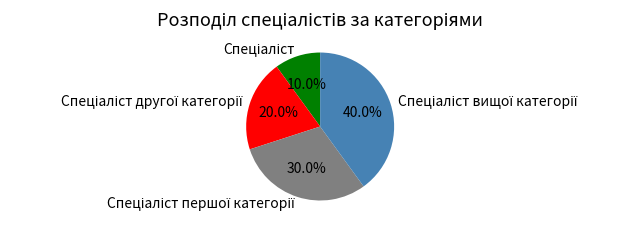

Is there a majority slice in this chart?

No